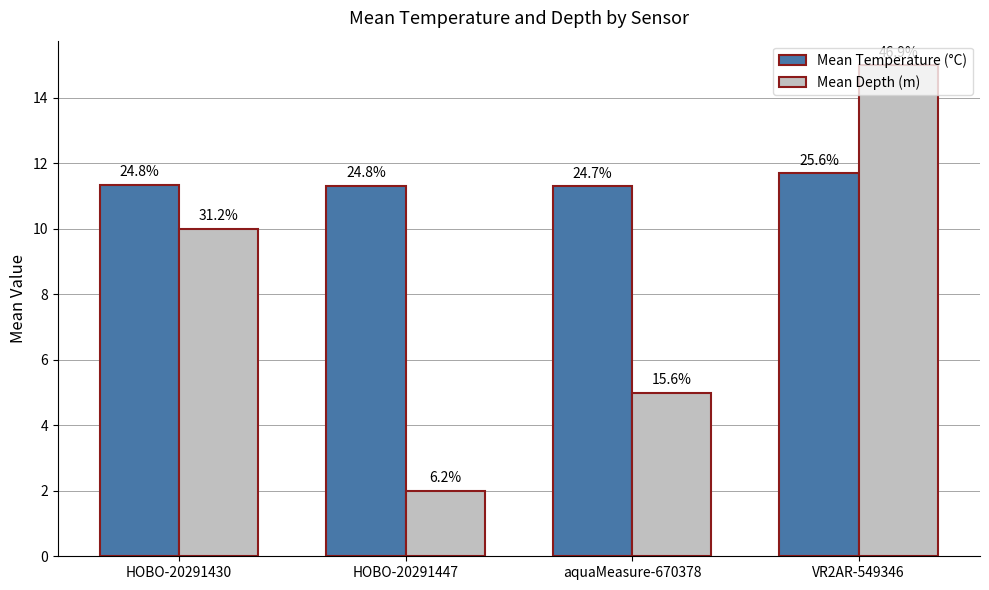

Between HOBO-20291430 and aquaMeasure-670378, which is larger?

HOBO-20291430